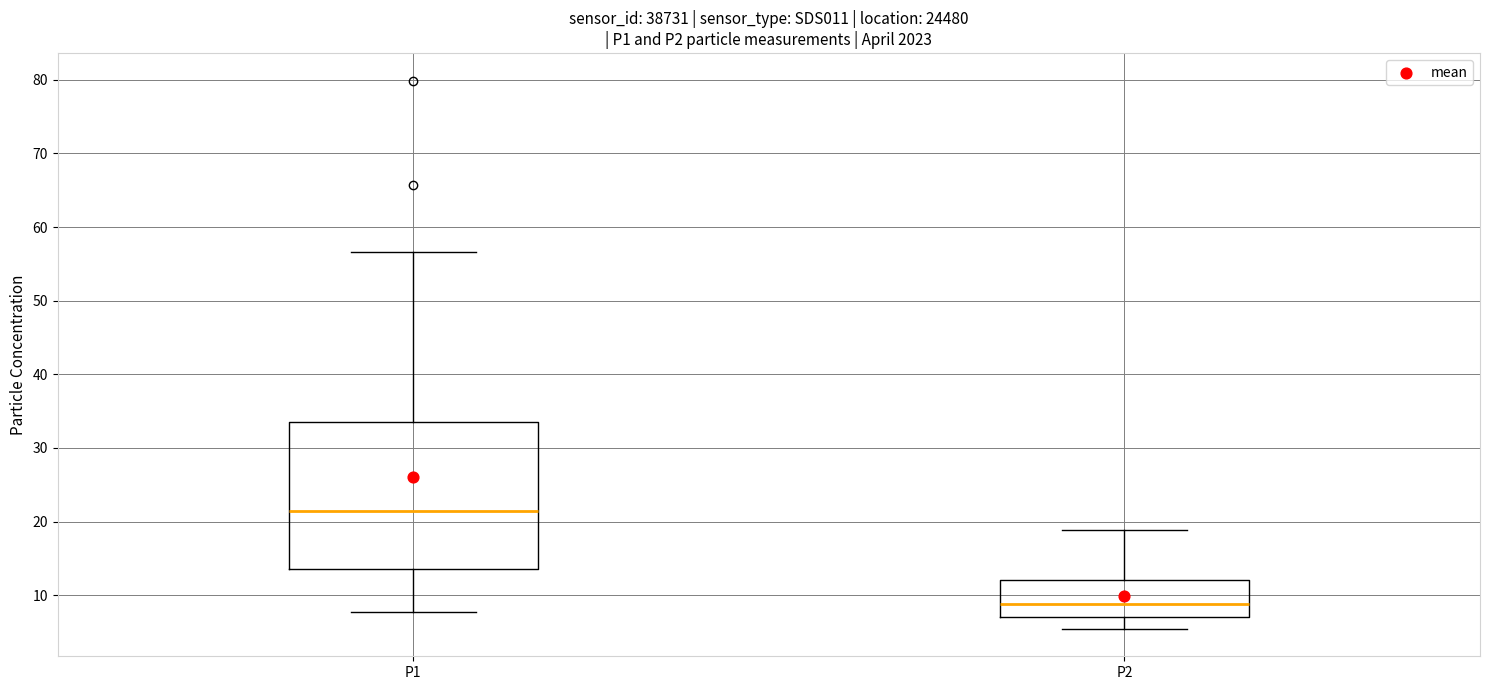

Which box has the lowest median line?

P2